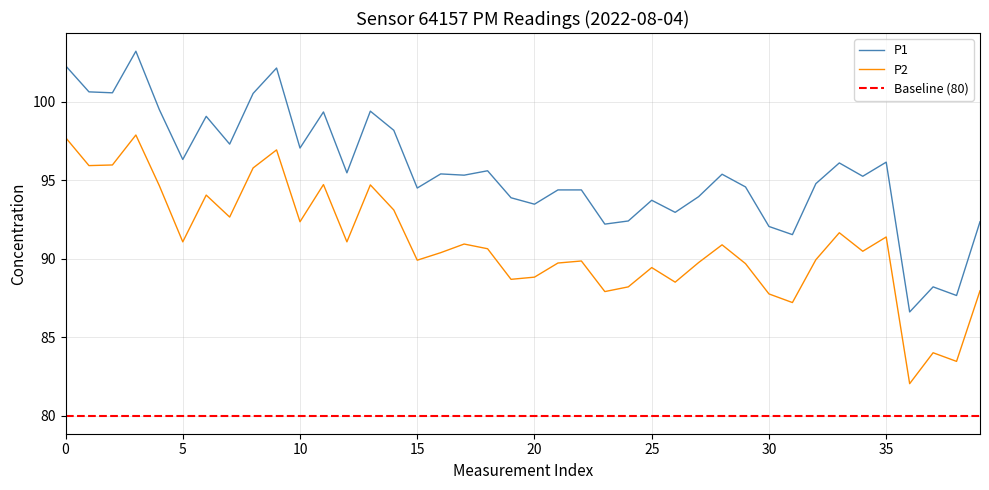

The value of P1 at 26 is 93.0. True or false?

True